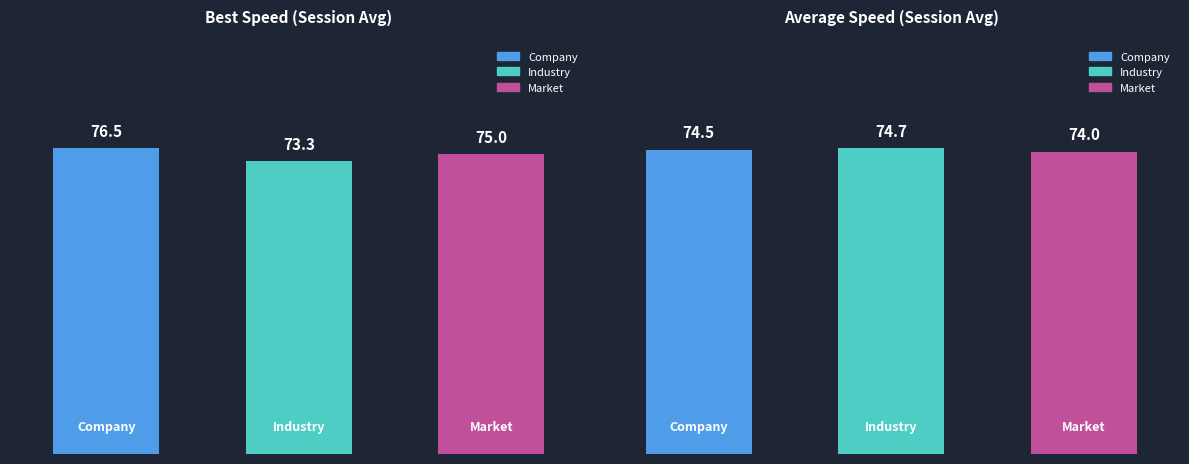

Is the value of Industry at Average Speed (Session Avg) greater than the value of Company at Best Speed (Session Avg)?

No